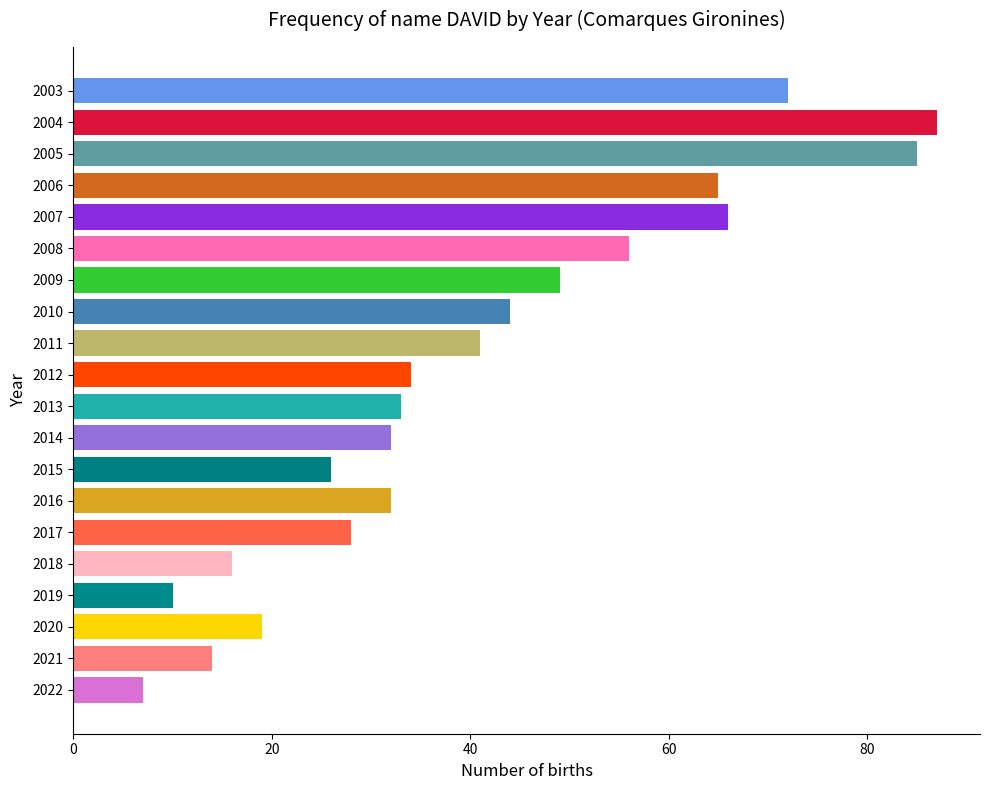

Reading top to bottom, list all the values displayed in this chart.

72	87	85	65	66	56	49	44	41	34	33	32	26	32	28	16	10	19	14	7